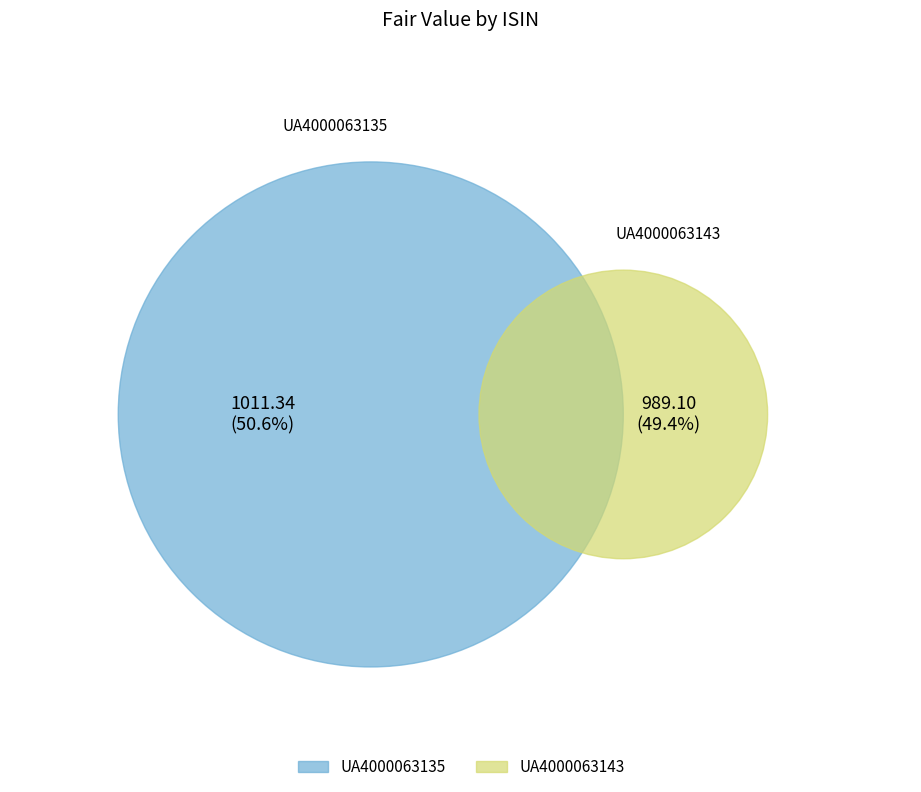

Is UA4000063135 the majority of the pie?

Yes